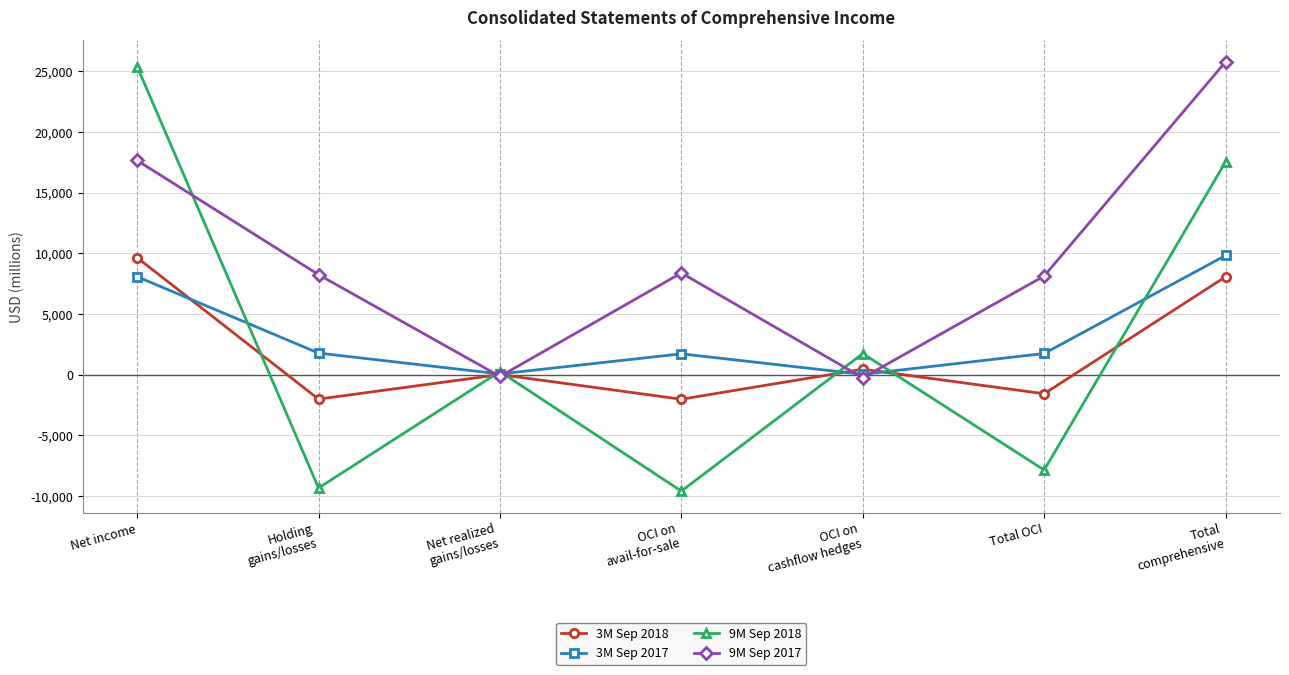

What value does the 3M Sep 2018 series have at OCI on
avail-for-sale, to the nearest 100?

-2000